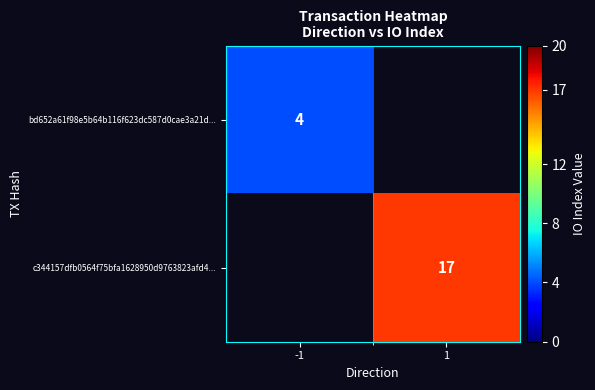

Is it true that bd652a61f98e5b64b116f623dc587d0cae3a21d... equals 4 at -1?

True